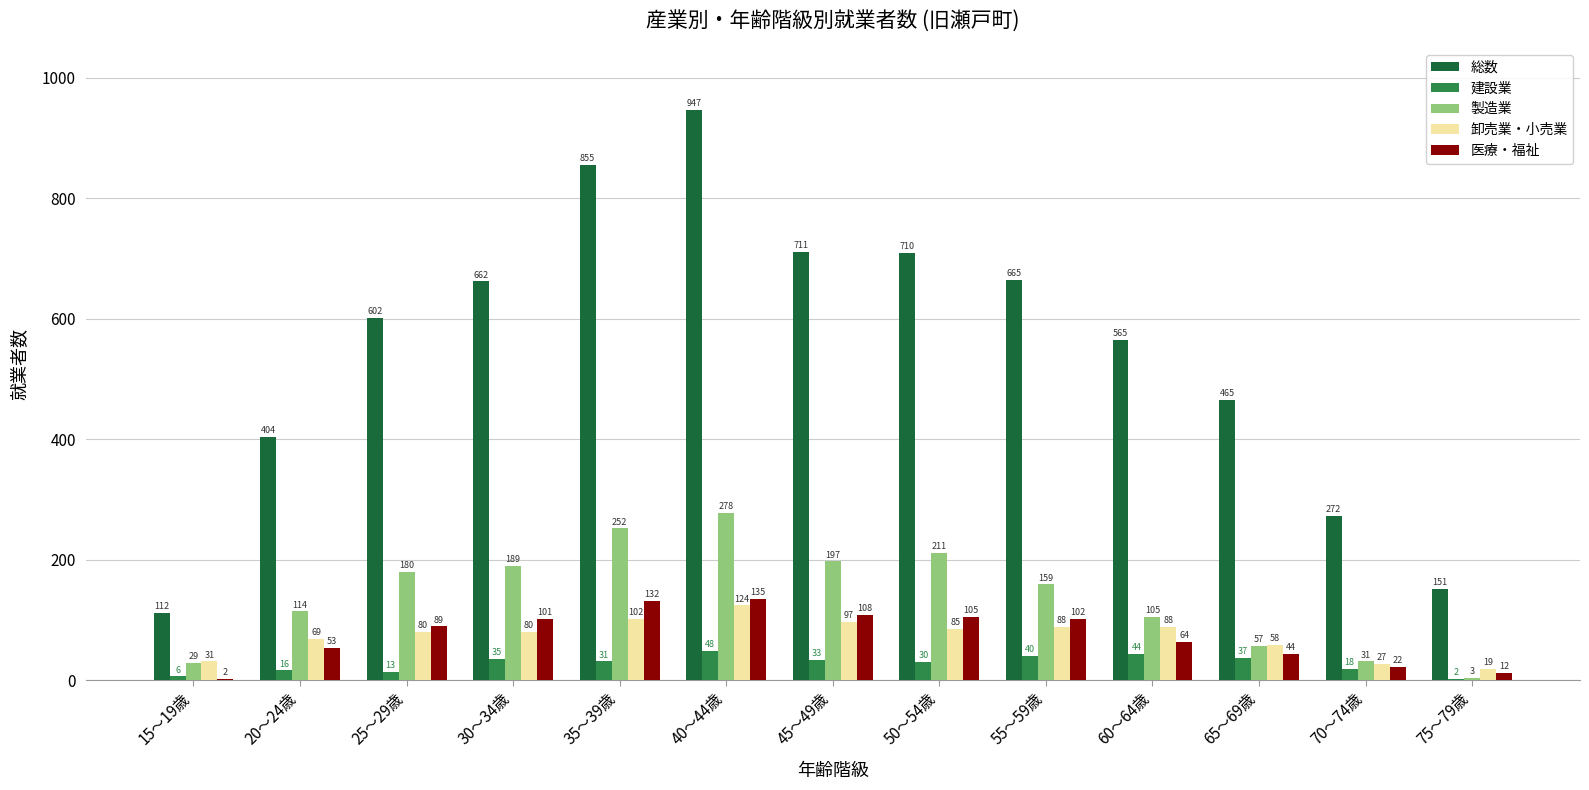

True or false: 卸売業・小売業 has a value of 88 at 60～64歳.

True